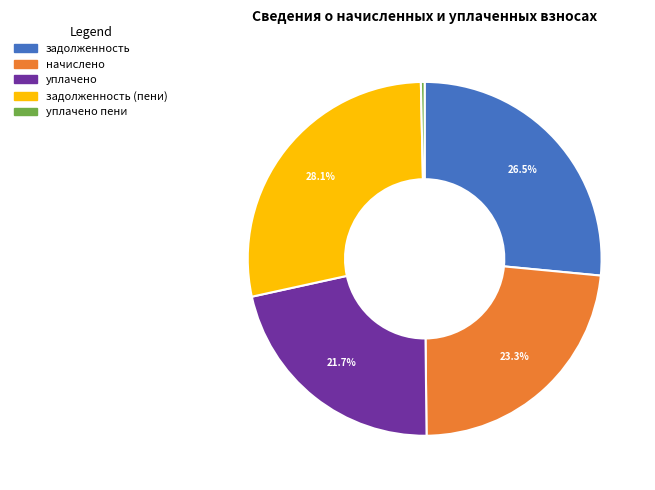

To the nearest percent, what percentage of the pie is начислено?

23%